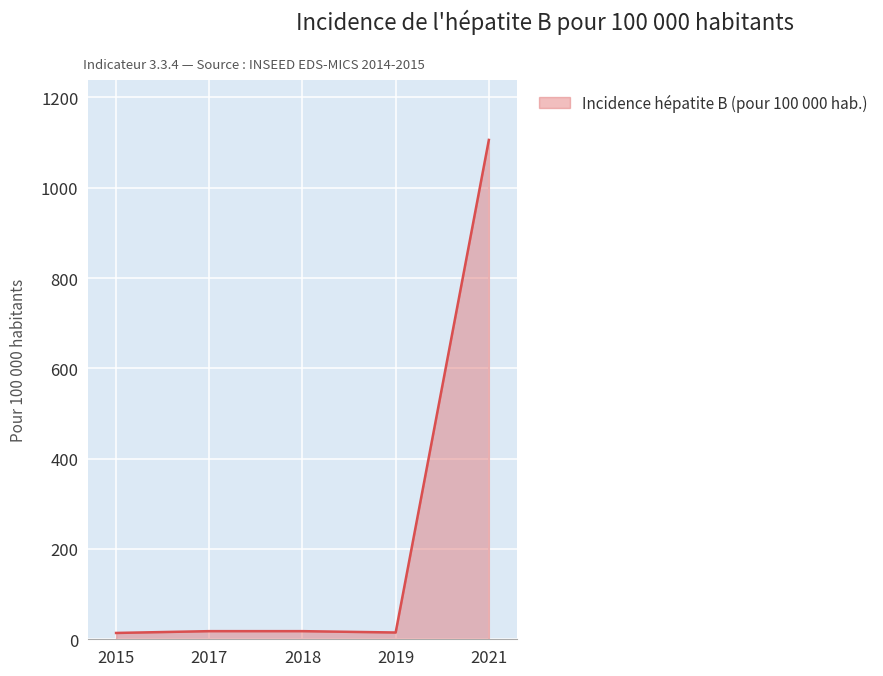

True or false: the data shows 15 at 2019.

True